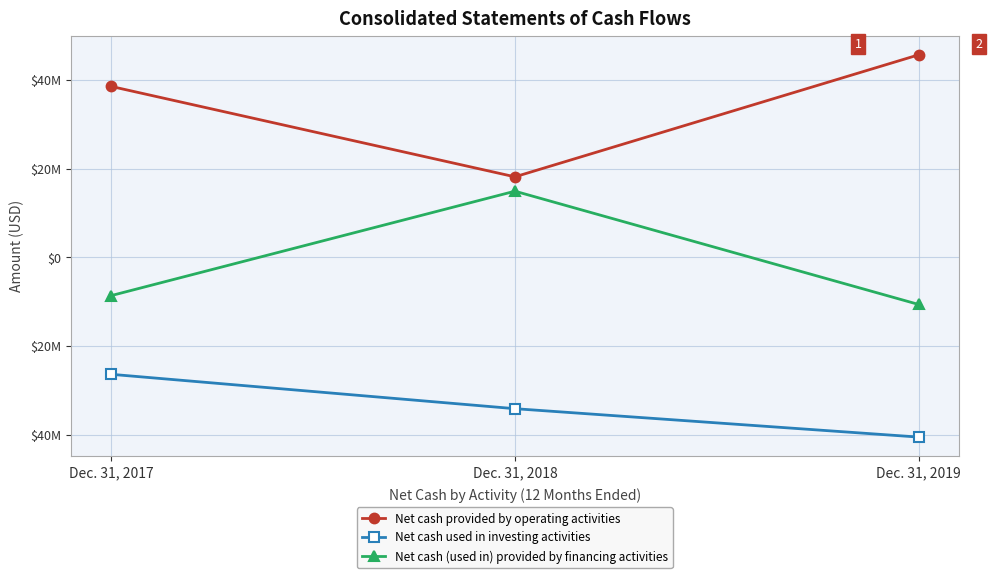

The value of Net cash used in investing activities at Dec. 31, 2017 is -26390000. True or false?

True